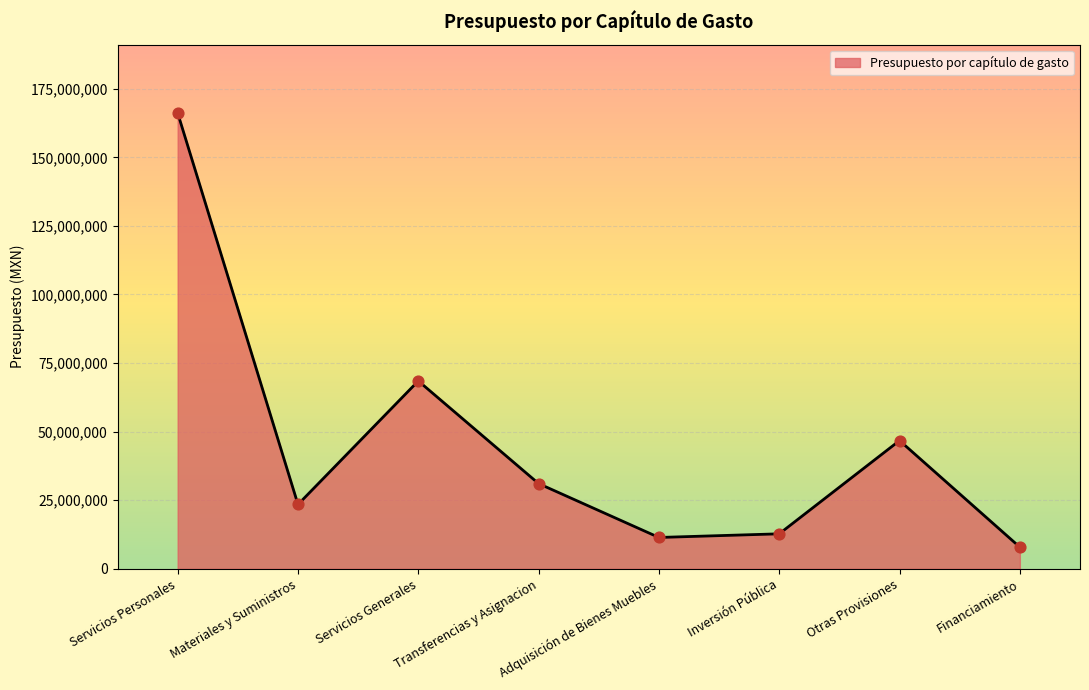

Which has a higher value, Adquisición de Bienes Muebles or Servicios Personales?

Servicios Personales